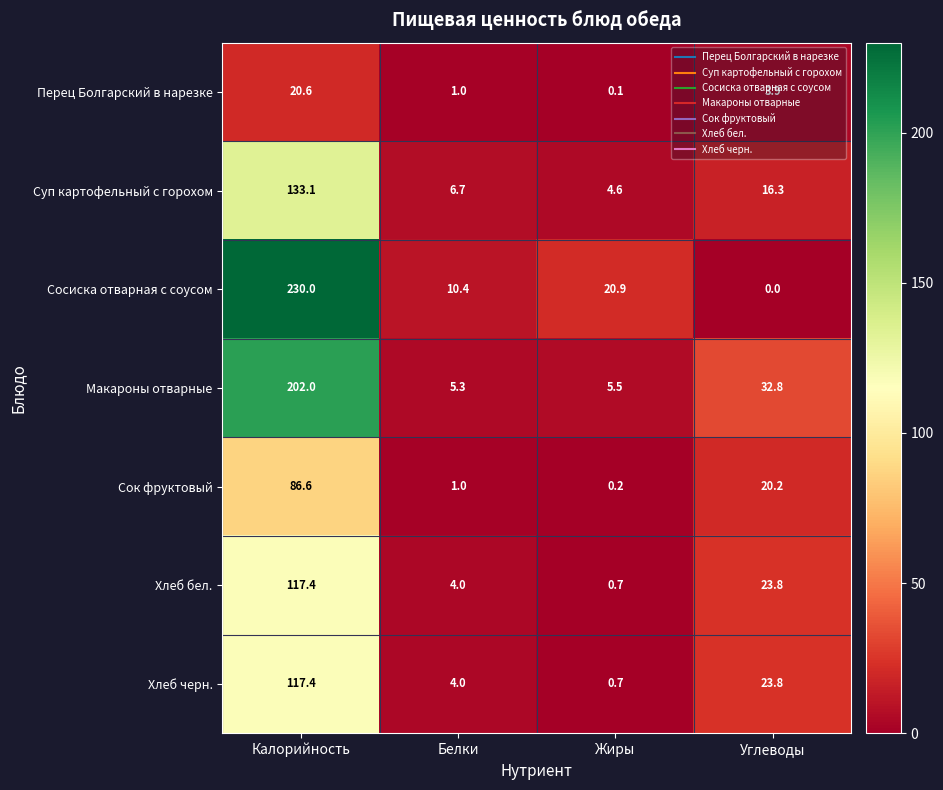

What value does the Суп картофельный с горохом series have at Белки?

6.7